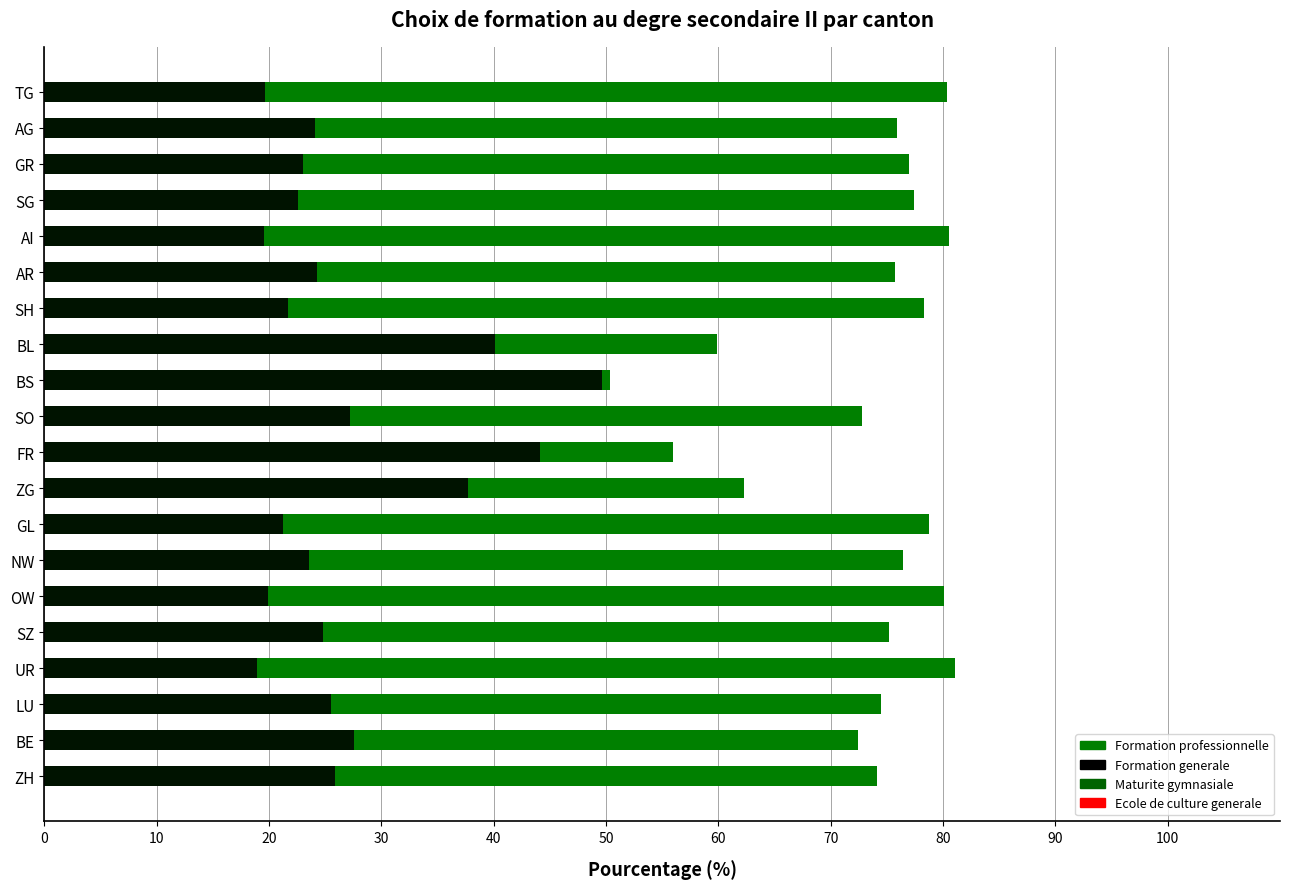

Which series has the largest range (max minus min)?

Formation professionnelle